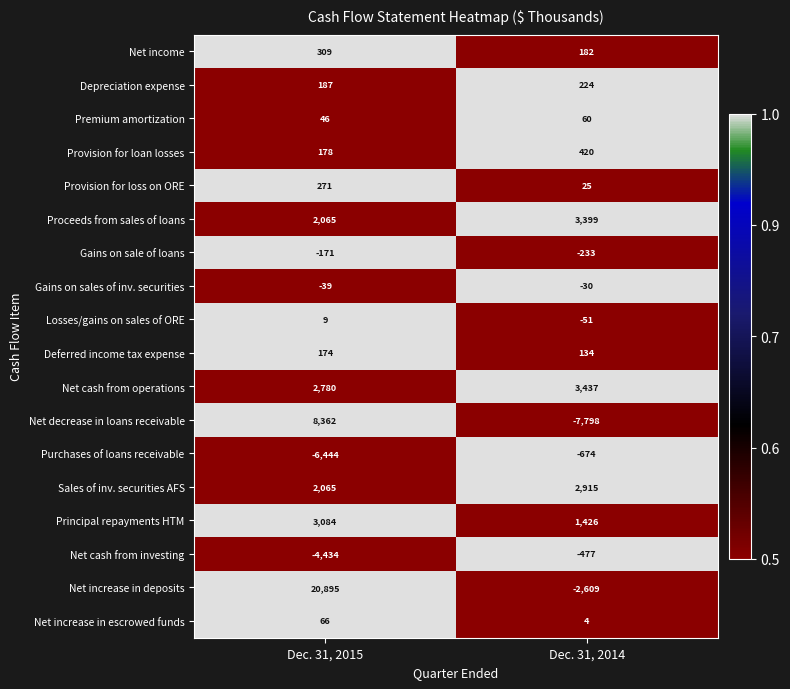

What is the spread (max minus min) of values at Dec. 31, 2015?

27339